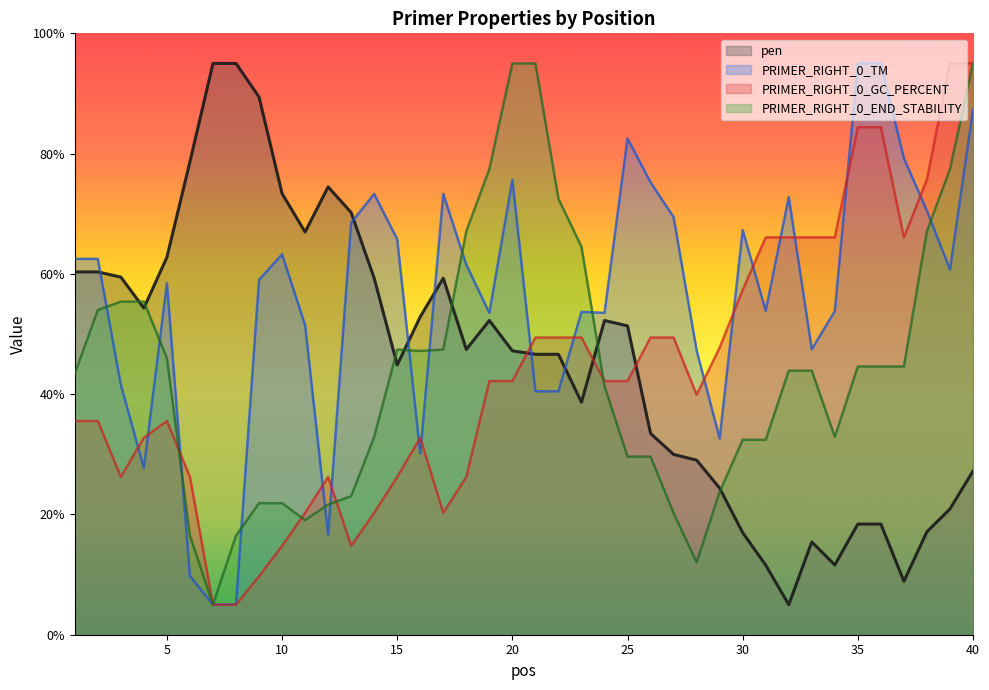

Which series has the largest total across all categories?

PRIMER_RIGHT_0_TM